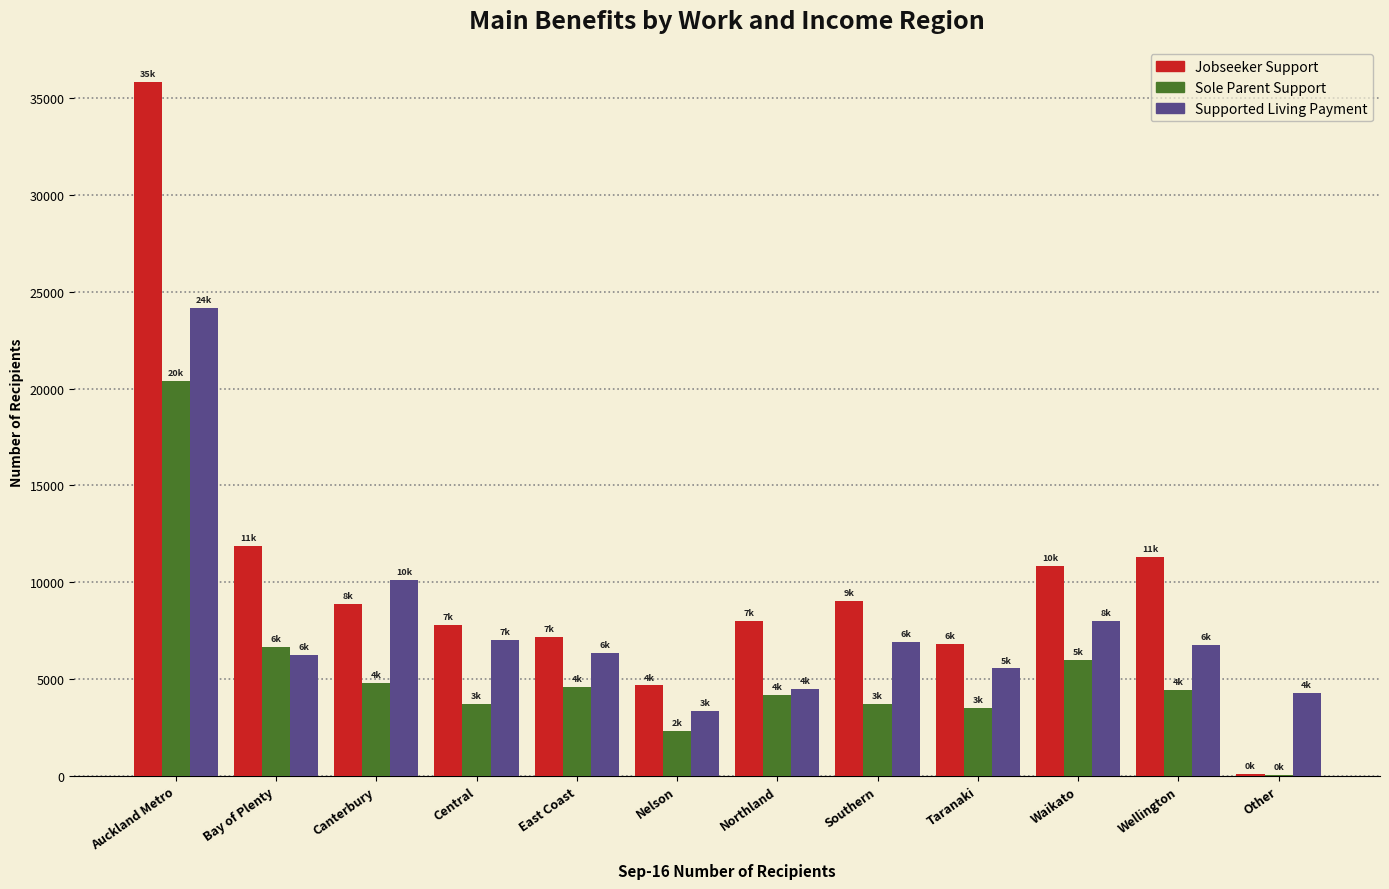

The value of Supported Living Payment at Northland is 5941. True or false?

False